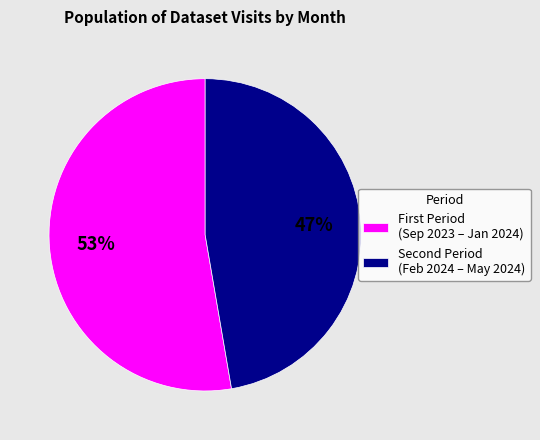

Rank the categories by value from lowest to highest.

Second Period (Feb 2024 – May 2024), First Period (Sep 2023 – Jan 2024)